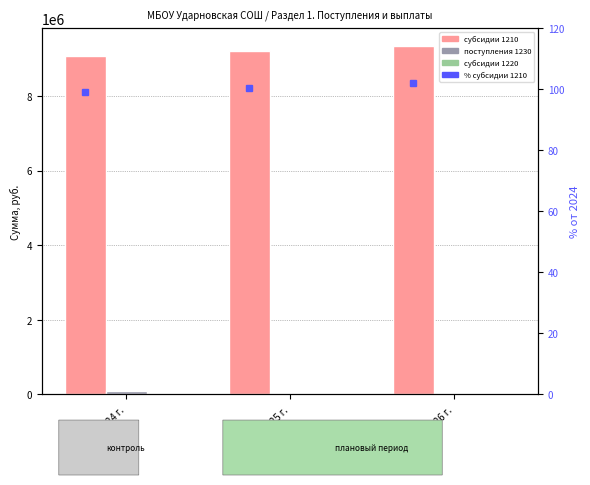

Reading right to left, extract all data points from this chart.

субсидии на фин. обеспечение (1210): 9345384.2	9208673.2	9066673.2
поступления от иной деят. (1230): 0.0	0.0	90000.0
субсидии на выполнение (1220): 0.0	0.0	0.0
% субсидии 1210: 102.1	100.6	99.0